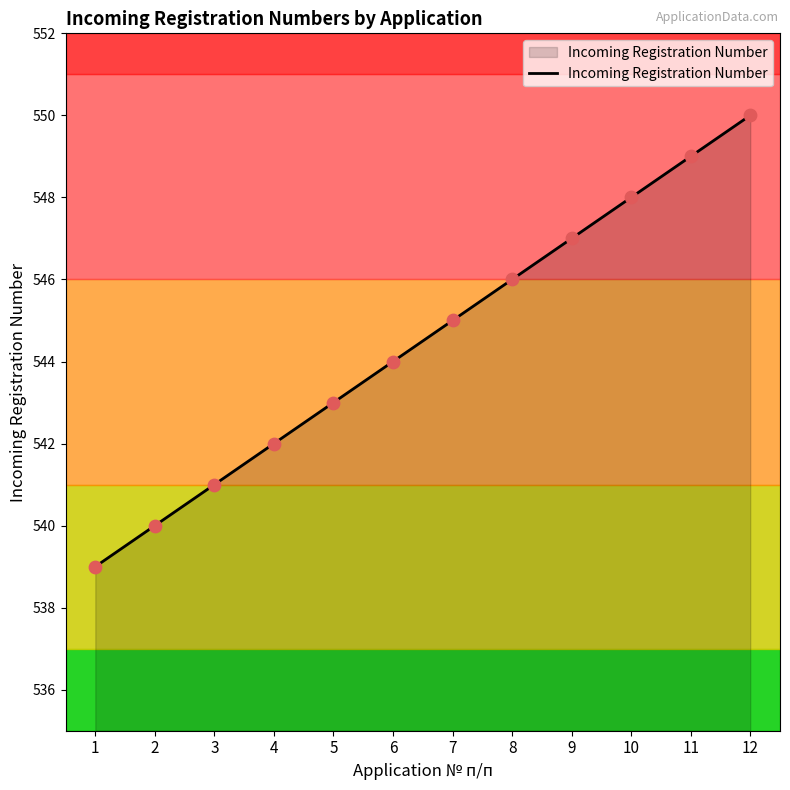

Which has a higher value, 11 or 5?

11